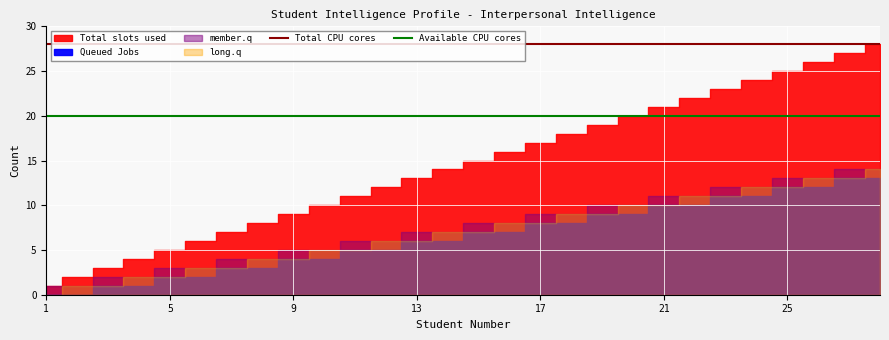

True or false: Available CPU cores and Total CPU cores intersect in this chart.

False